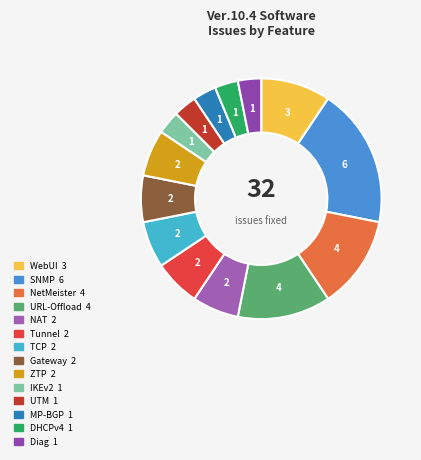

Combined, do IKEv2 and Diag account for over 50%?

No